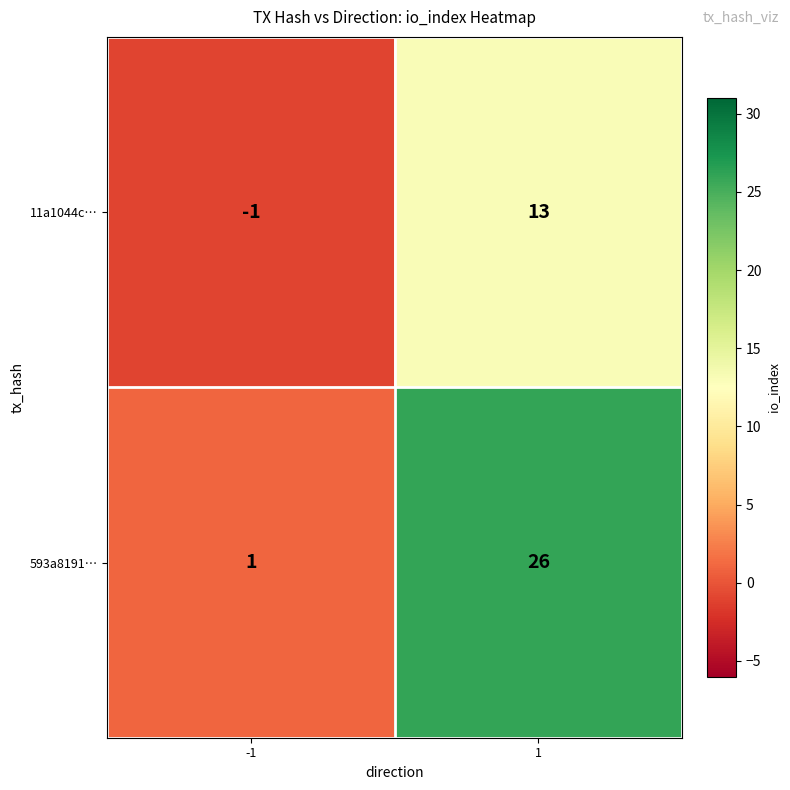

What is the sum of the 11a1044c… values at -1 and 1?

12